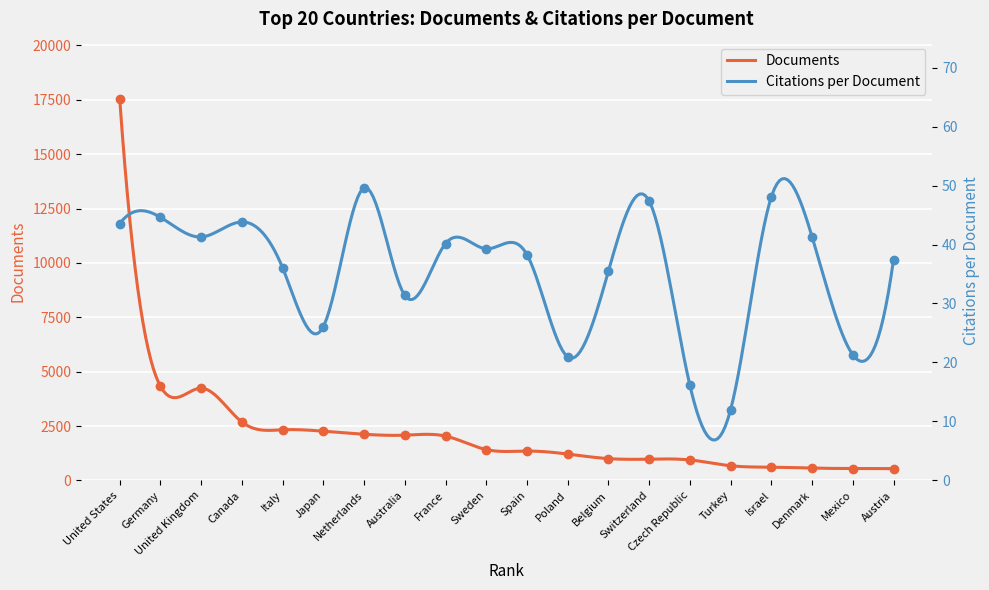

How many categories are shown in the chart?

20